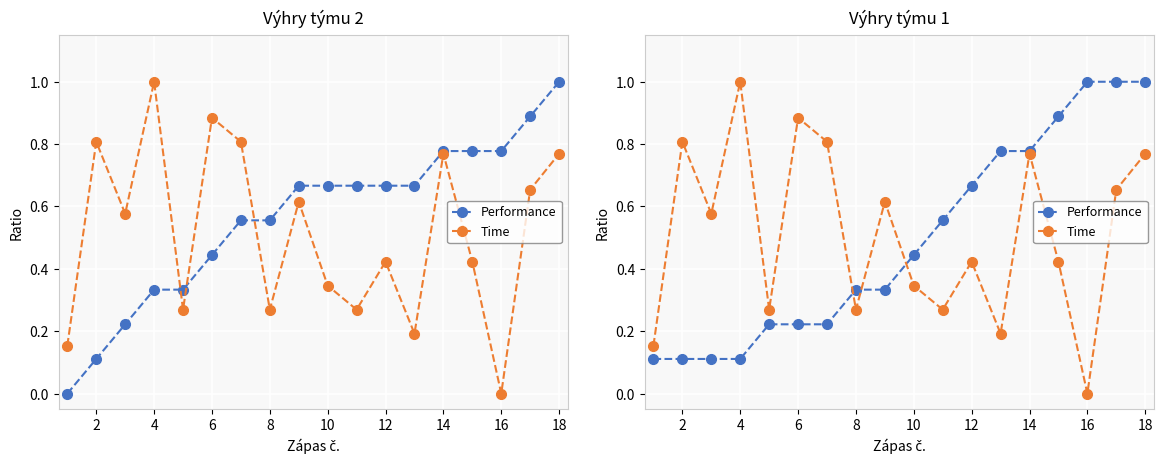

Which series changed the most between 2 and 12?

Performance